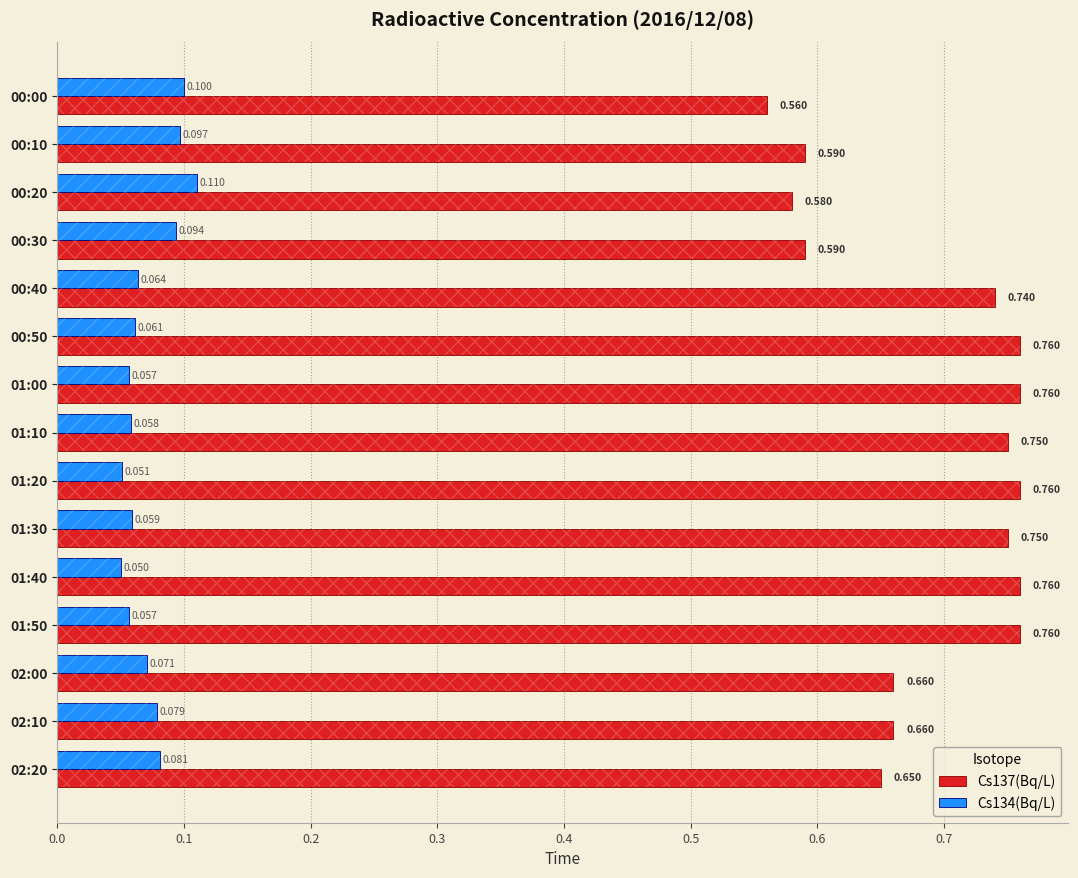

Reading left to right, extract all data points from this chart.

Cs137(Bq/L): 0.6	0.6	0.6	0.6	0.7	0.8	0.8	0.8	0.8	0.8	0.8	0.8	0.7	0.7	0.7
Cs134(Bq/L): 0.1	0.1	0.1	0.1	0.1	0.1	0.1	0.1	0.1	0.1	0.1	0.1	0.1	0.1	0.1